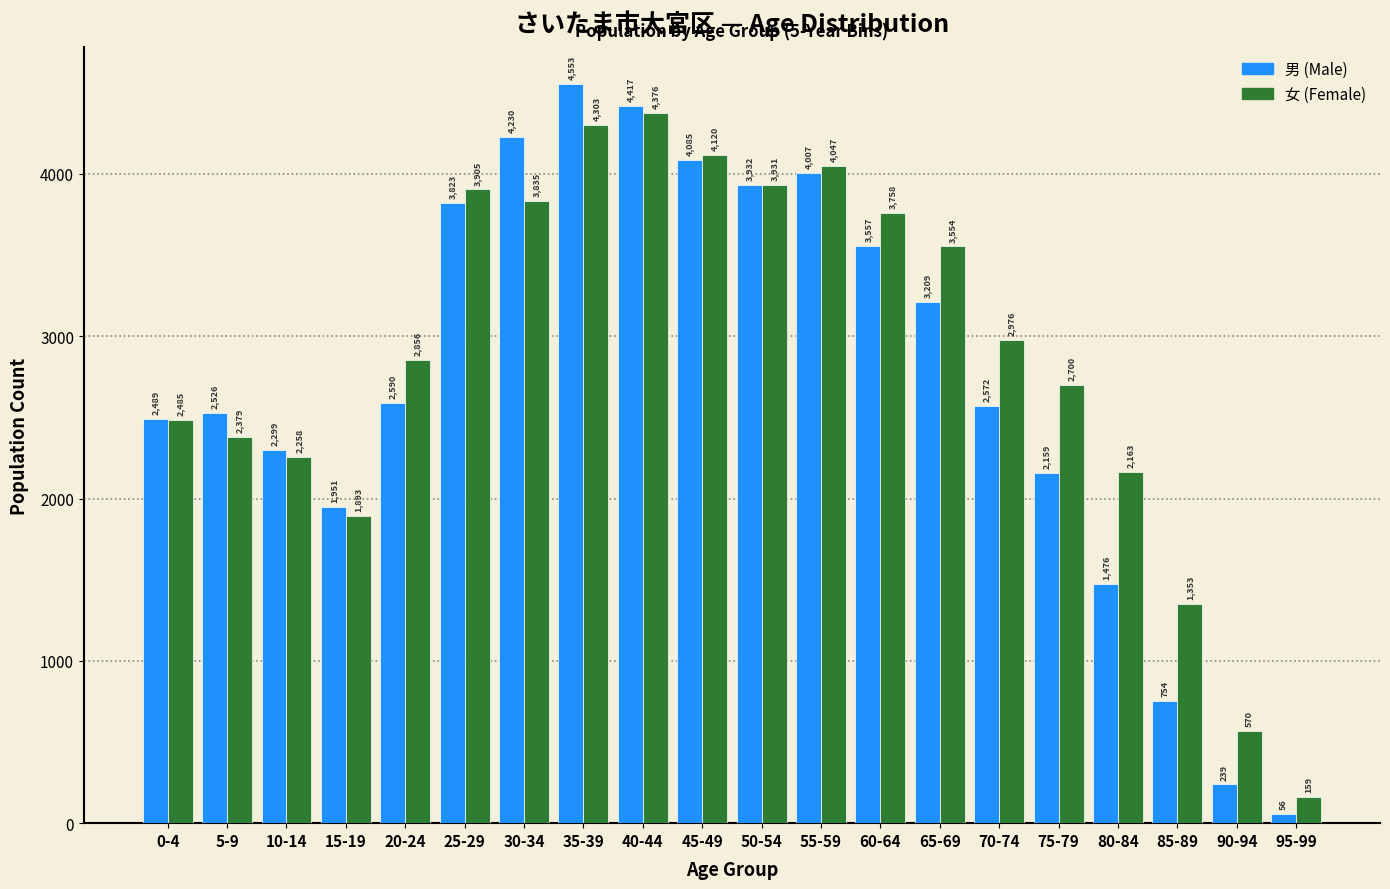

Reading left to right, transcribe all the data shown in this chart.

男 (Male): 2489	2526	2299	1951	2590	3823	4230	4553	4417	4085	3932	4007	3557	3209	2572	2159	1476	754	239	56
女 (Female): 2485	2379	2258	1893	2856	3905	3835	4303	4376	4120	3931	4047	3758	3554	2976	2700	2163	1353	570	159